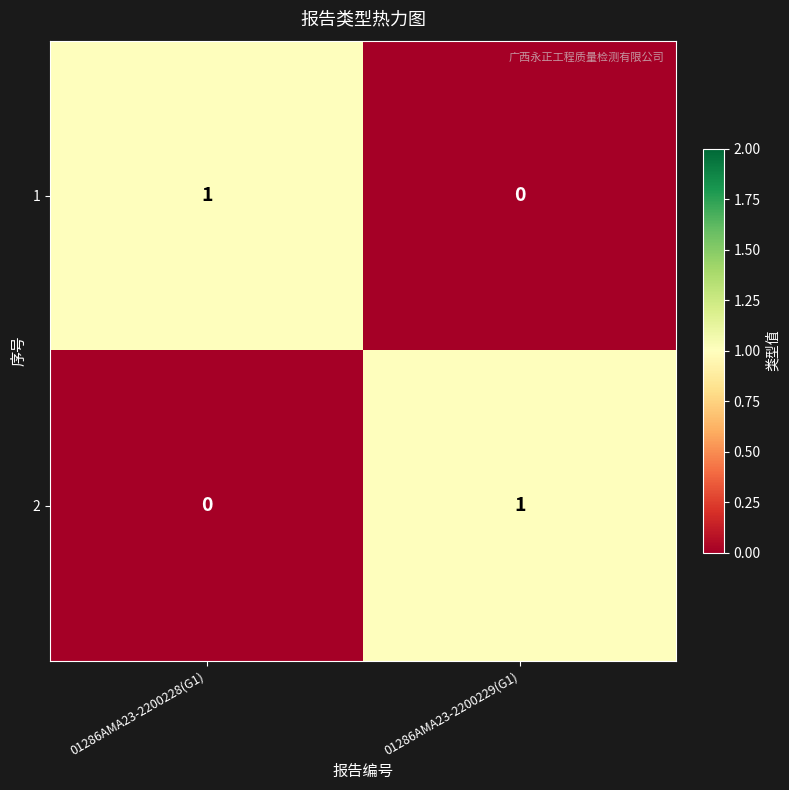

Is it true that 1 equals 0 at 01286AMA23-2200228(G1)?

False